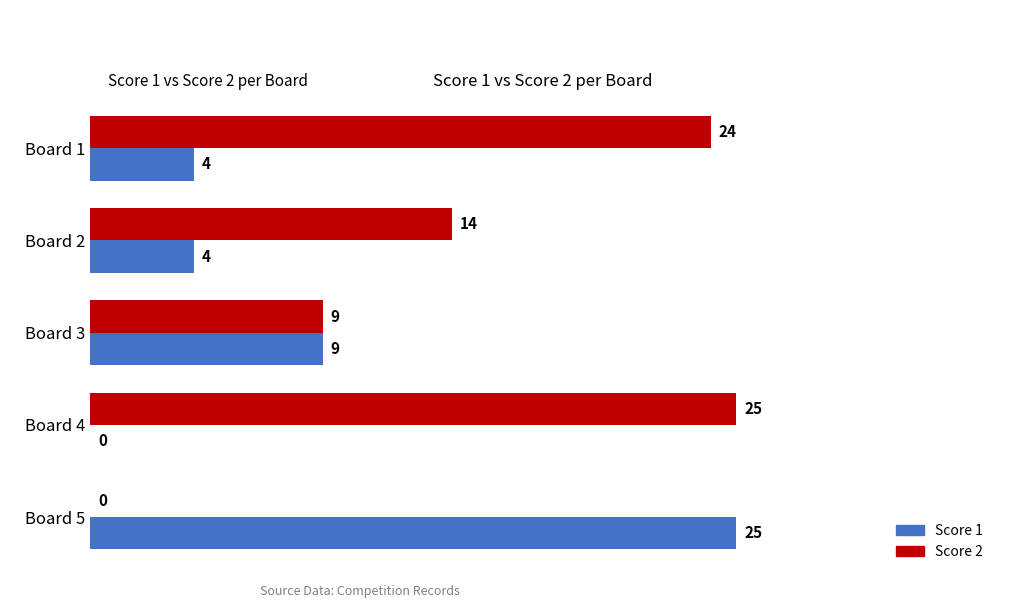

Between Board 2 and Board 5, which series saw the biggest shift?

Score 1